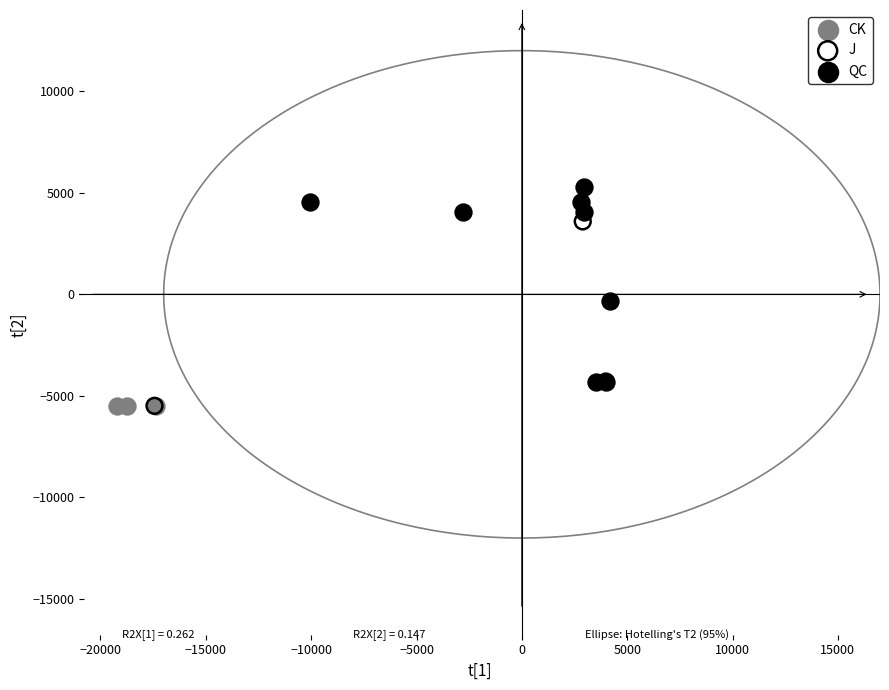

What are all the series names shown in the legend?

CK, J, QC